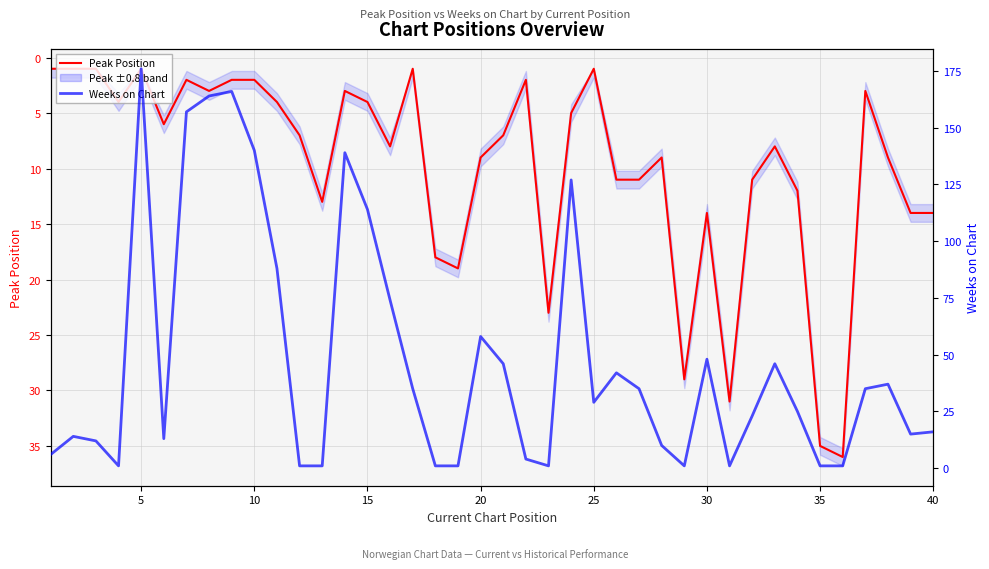

What is the difference between the maximum and second lowest values in the Weeks on Chart series?

175